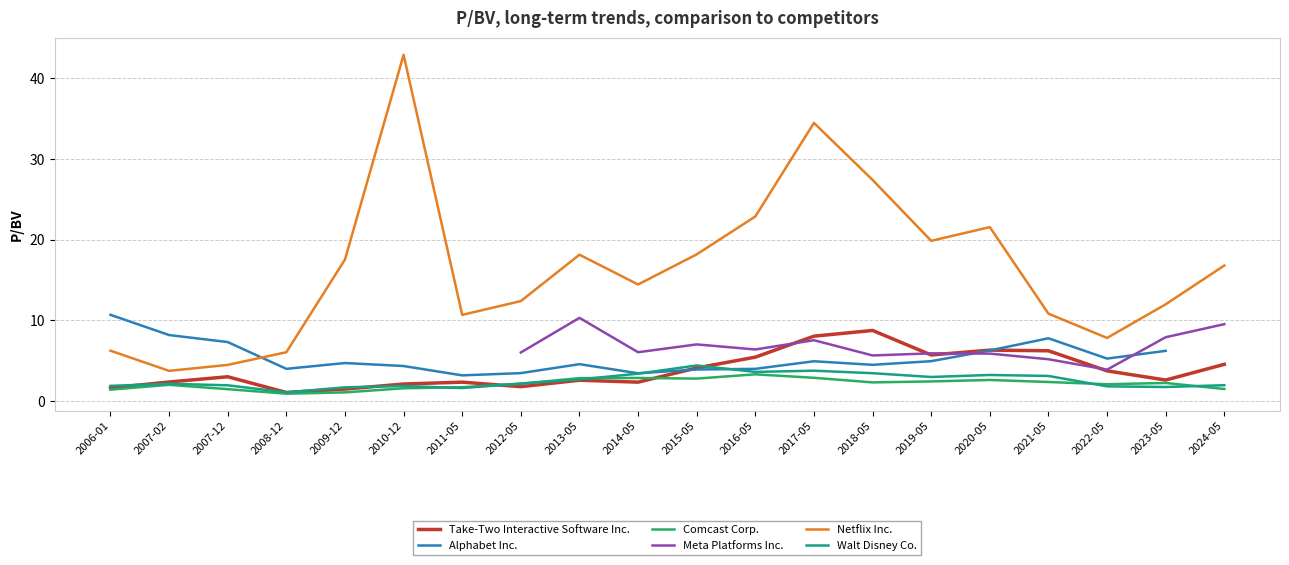

True or false: Comcast Corp. has a value of 2.1 at 2022-05.

True